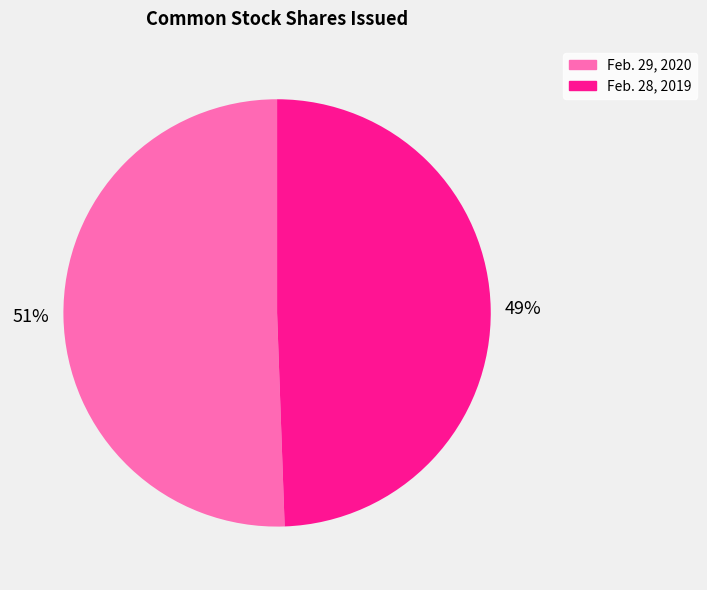

Is there any slice that represents more than half of the pie?

Yes